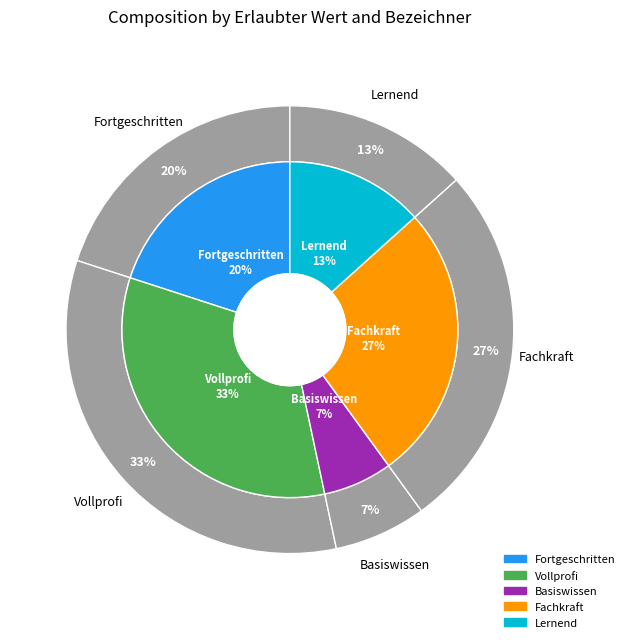

To the nearest percent, what is the combined percentage of Fachkraft and Vollprofi?

60%